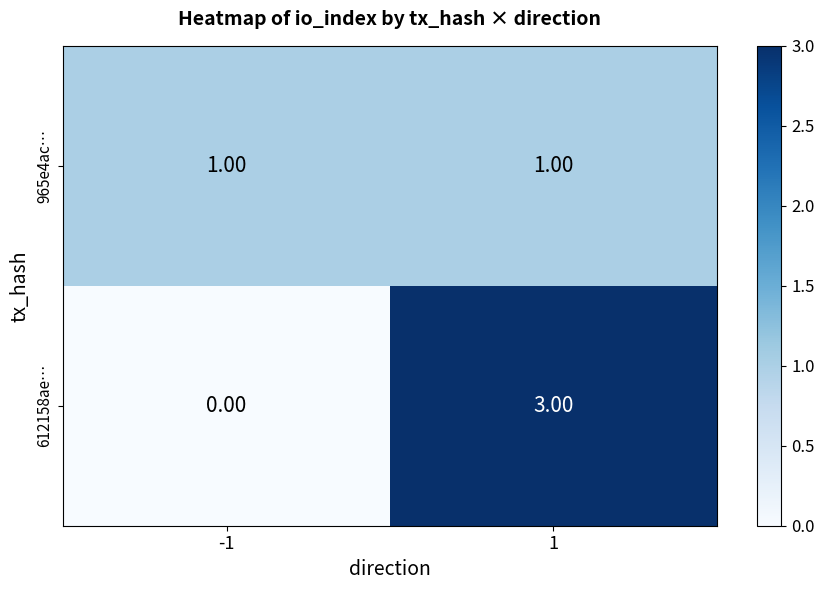

List the series in order of their peak value, lowest first.

965e4ac…, 612158ae…